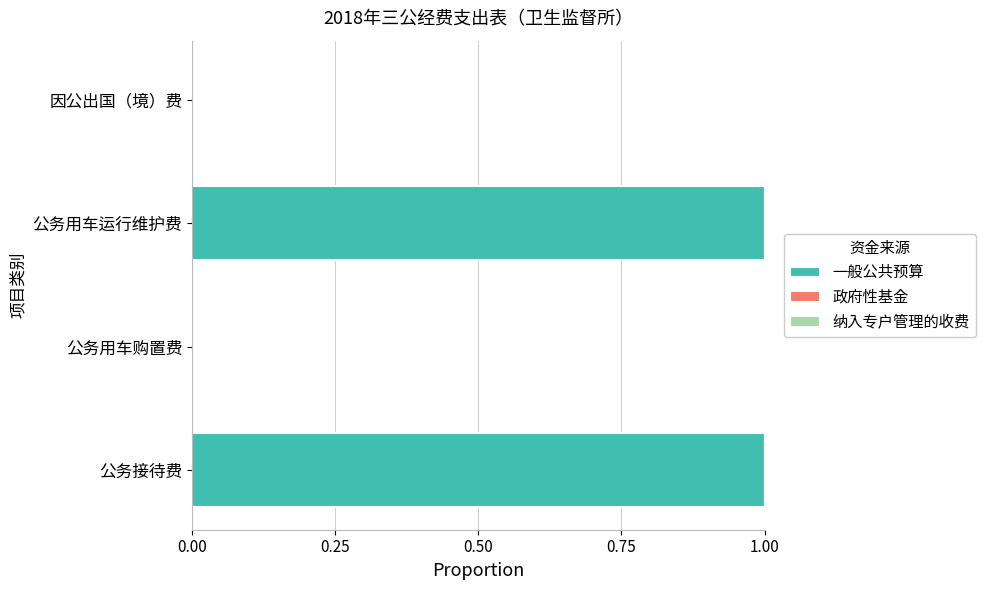

What is the ratio of the value at 公务接待费 to the value at 公务用车运行维护费?

1.0